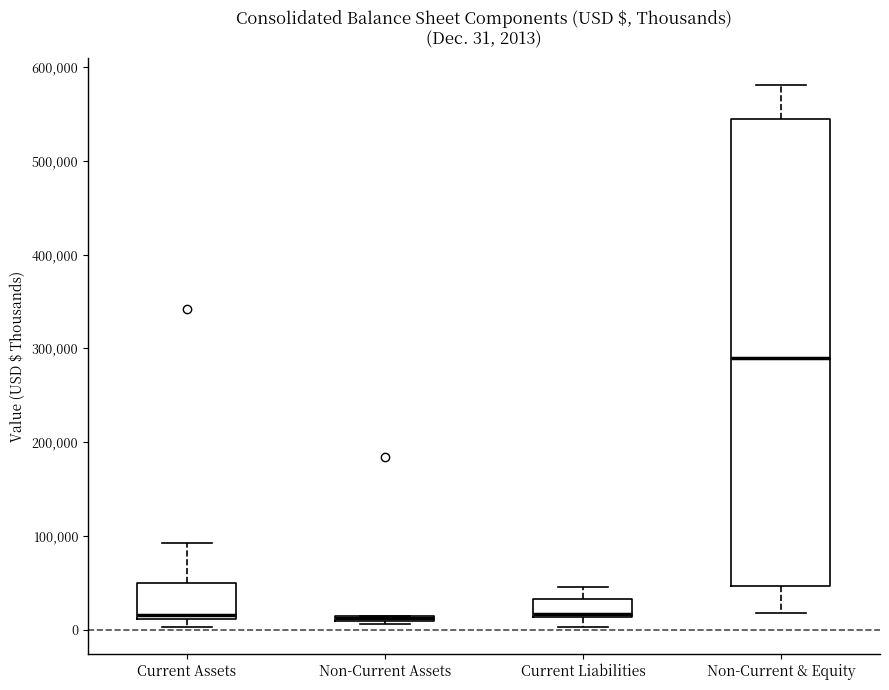

Which box is the tallest, from its lower edge to its upper edge?

Non-Current & Equity